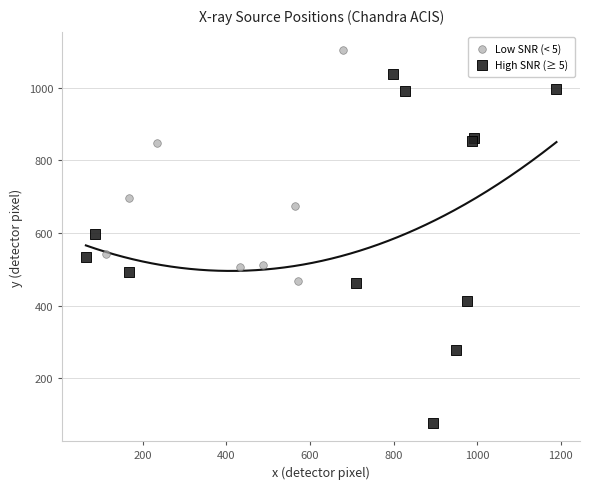

Which series reaches the minimum Y coordinate?

High SNR (≥ 5)